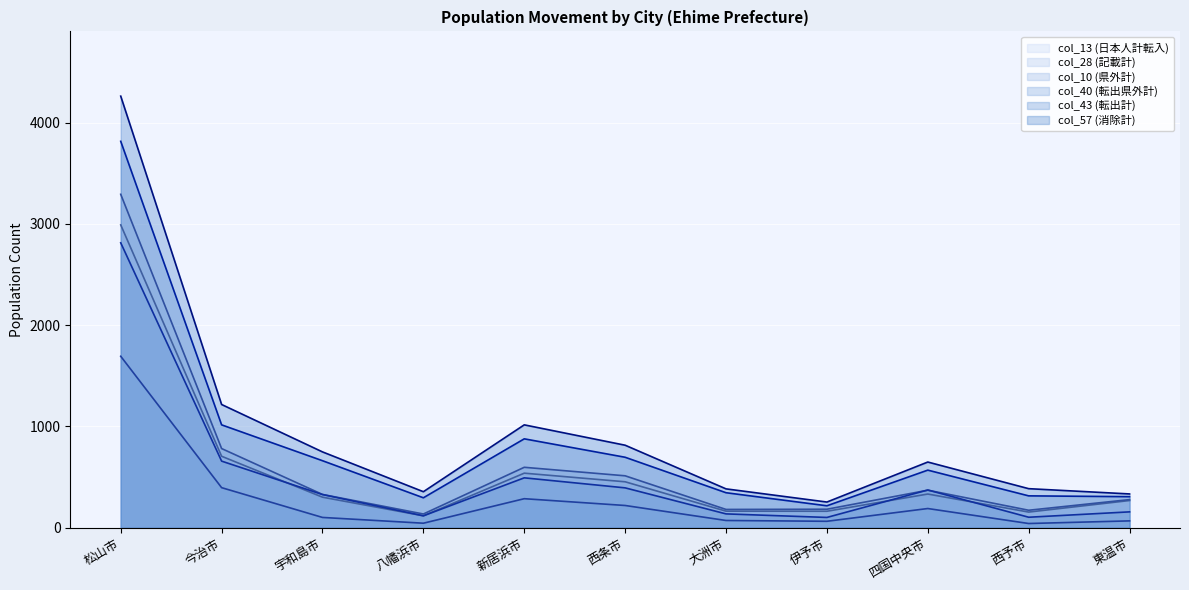

What value does the col_28 (記載計) series have at 伊予市?

183